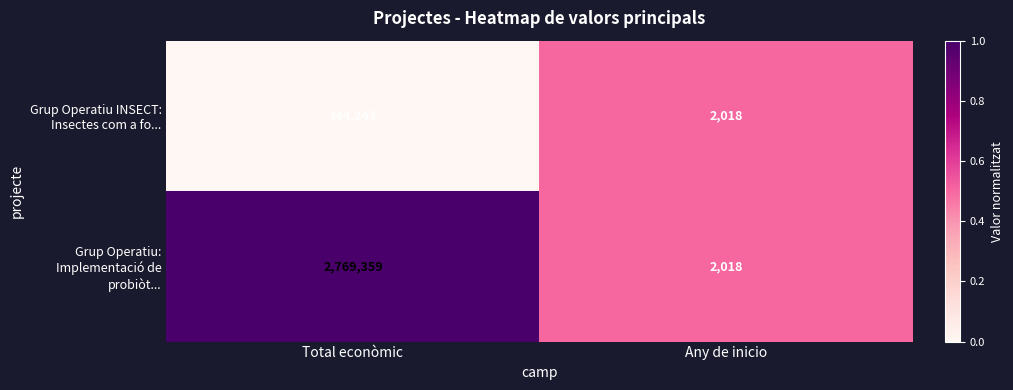

What is the maximum value shown in the chart?

2769359